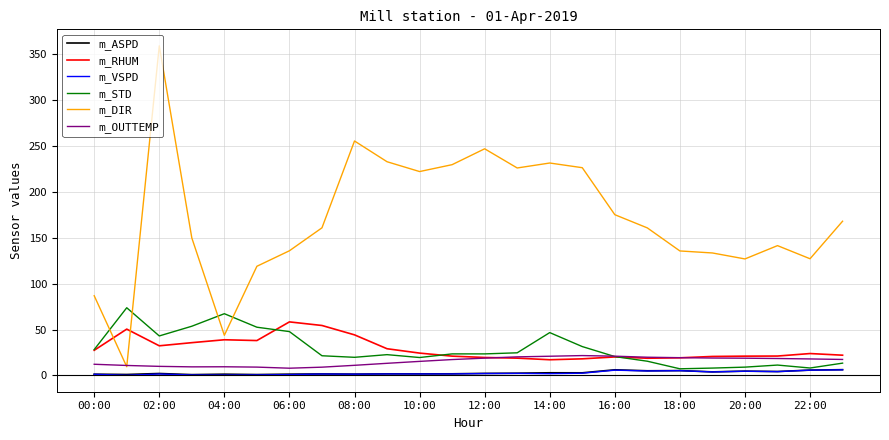

What is the average value of the m_DIR series?

171.0